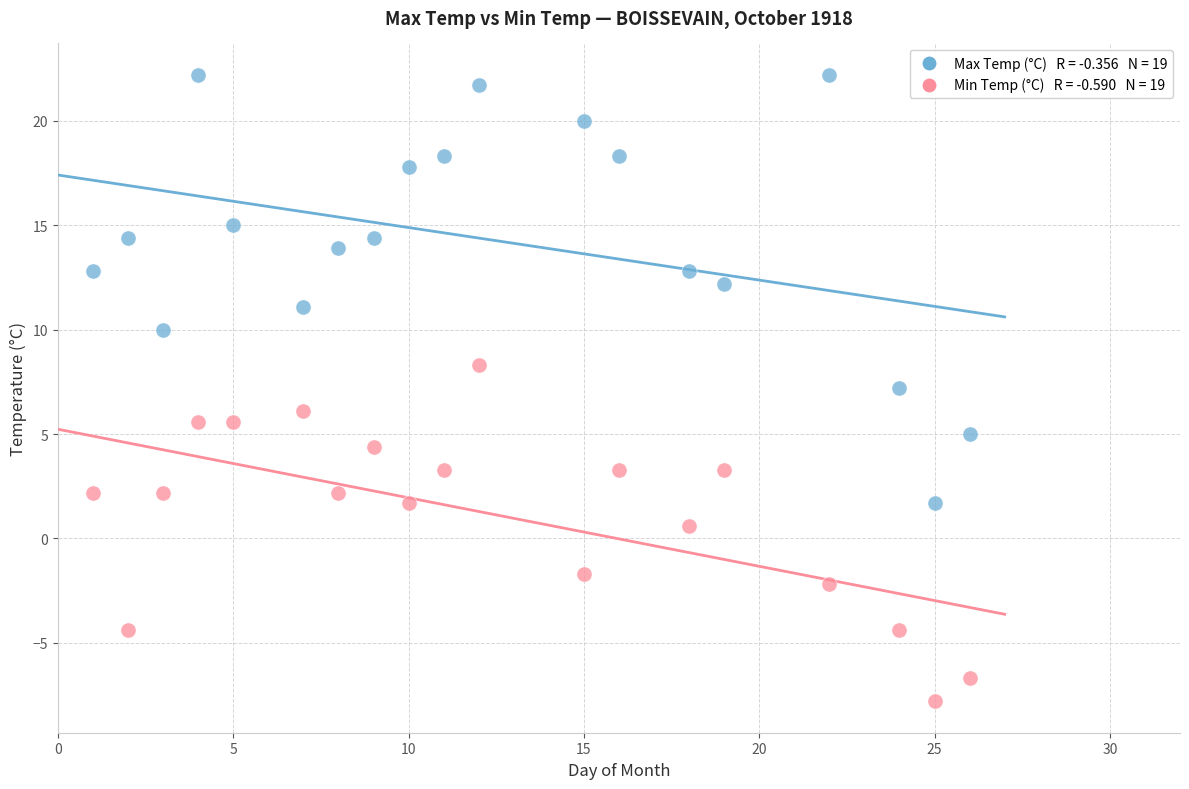

Across all data points, what is the range of X values (max minus min)?

25.0